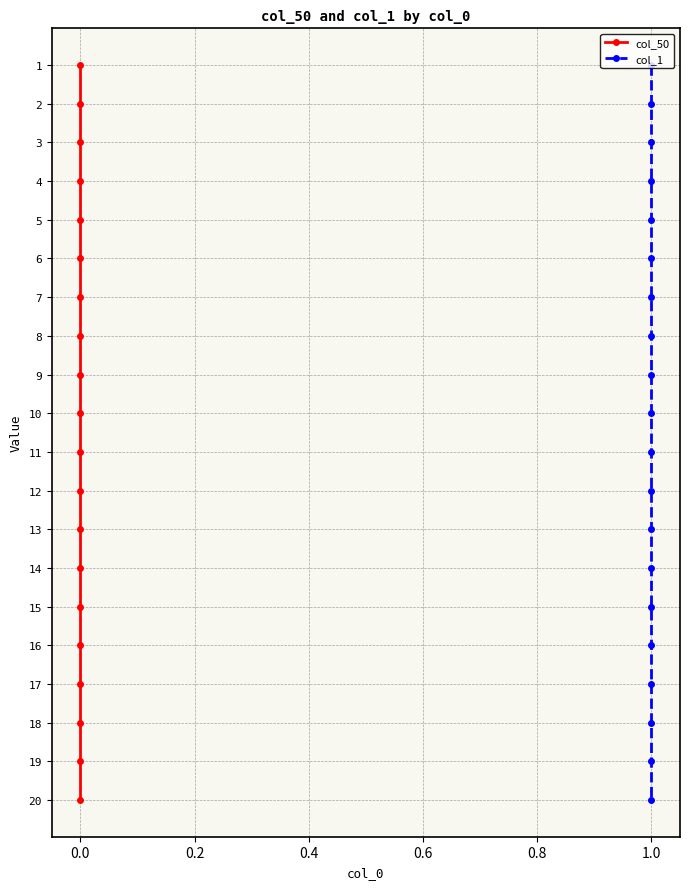

Does the chart display data point markers on the line(s)?

Yes